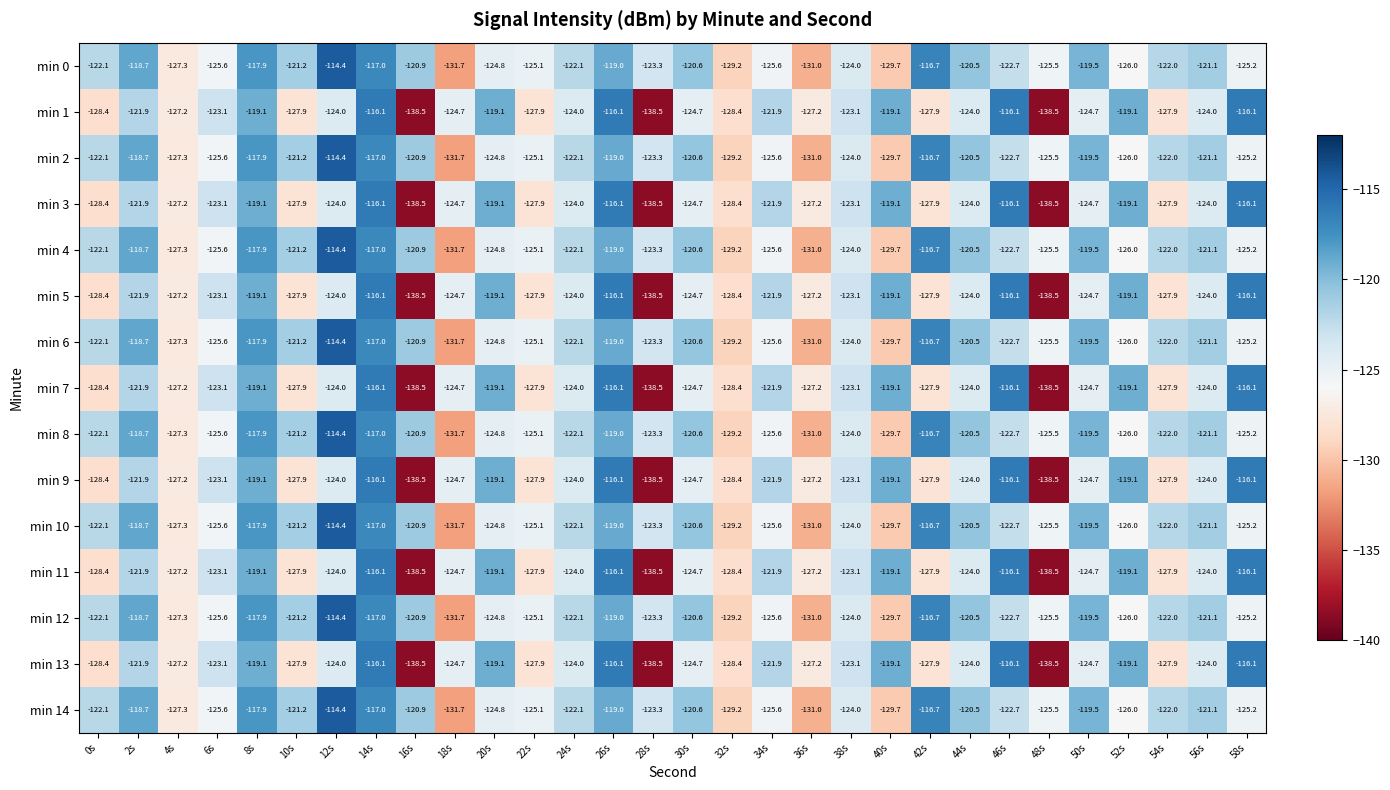

What is the smallest value displayed?

-138.5